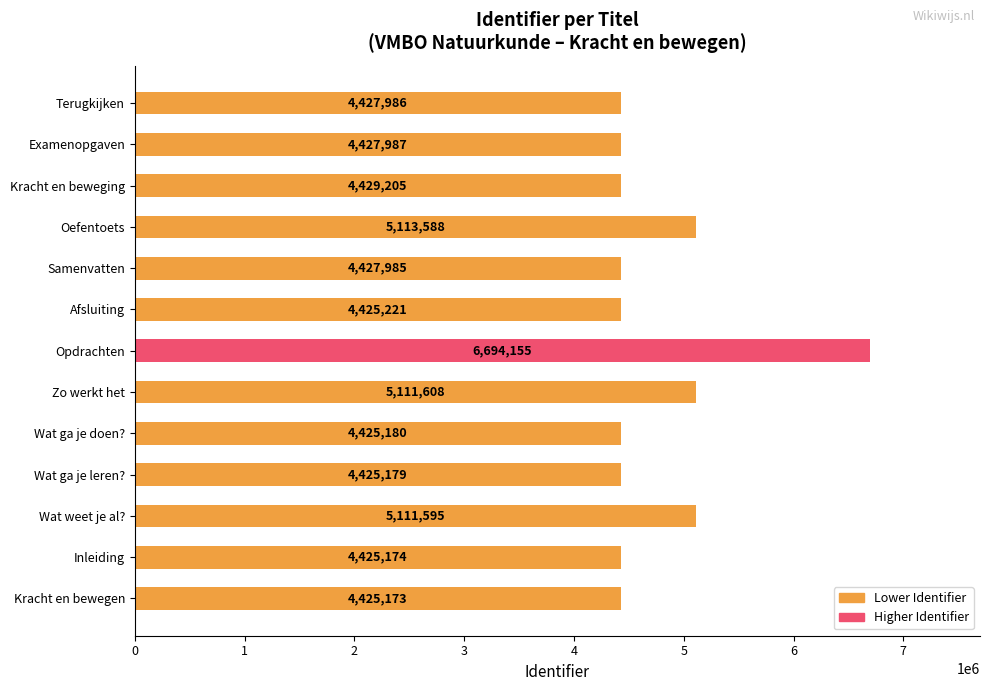

What is the maximum value shown in the chart?

6694155